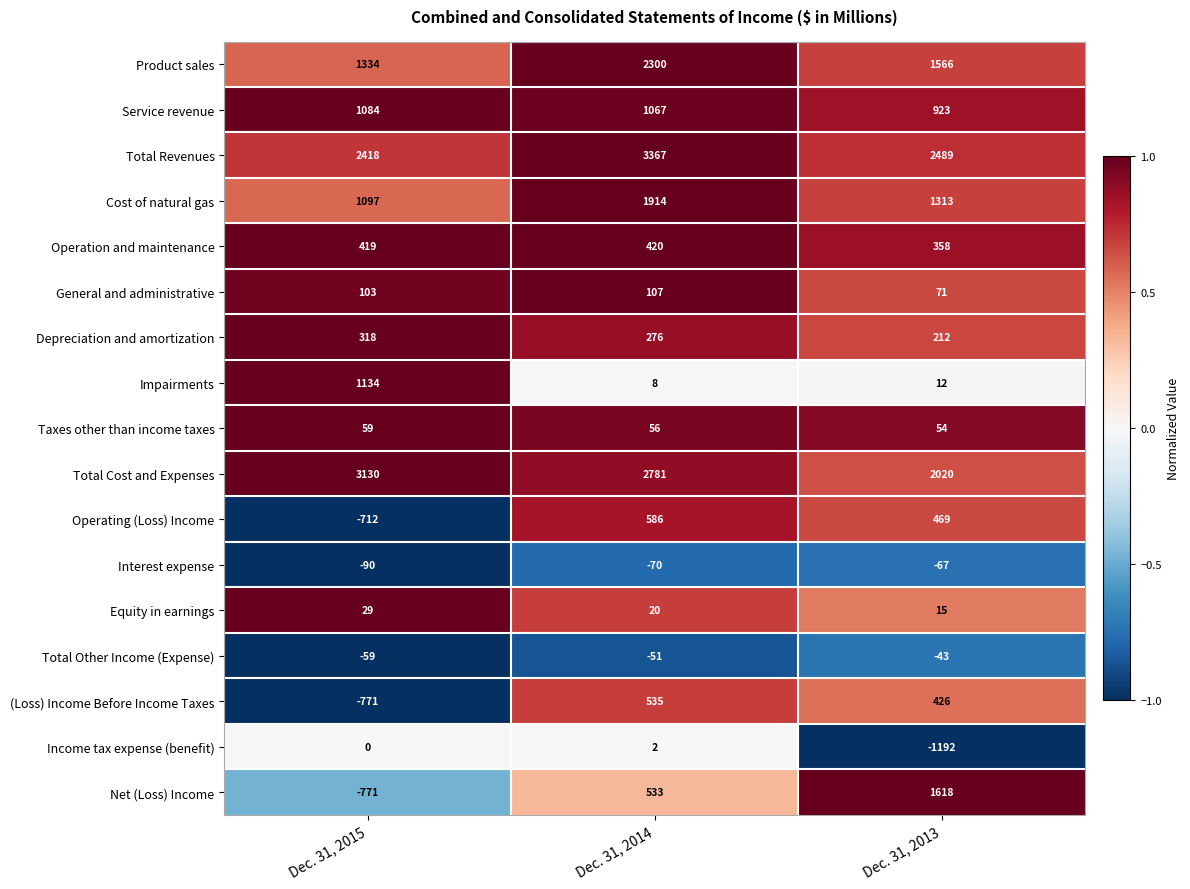

At which label is Interest expense closest to -78?

Dec. 31, 2014